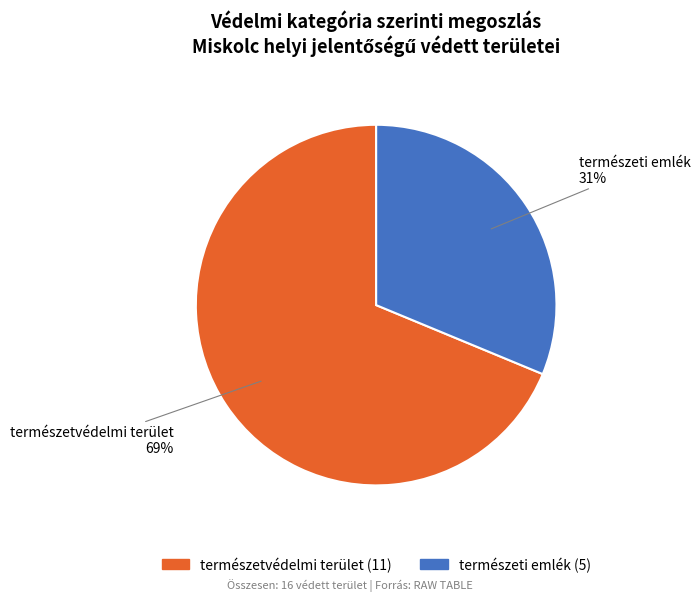

Which slice is the largest?

természetvédelmi terület